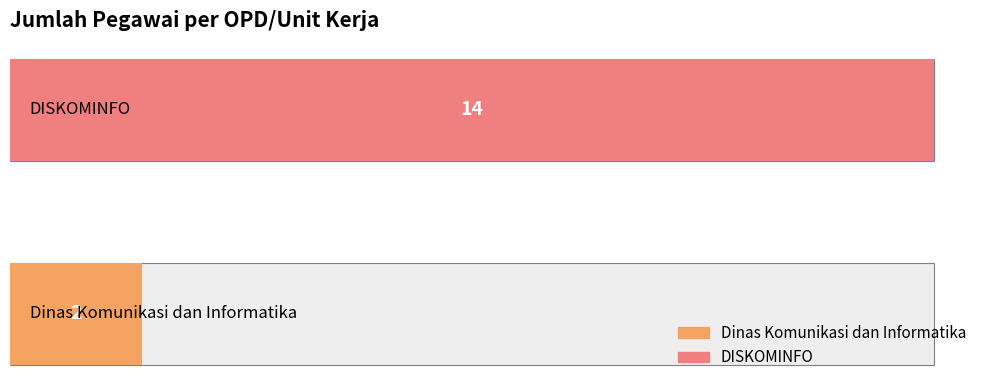

Which category has the lowest value across all series?

Dinas Komunikasi dan Informatika